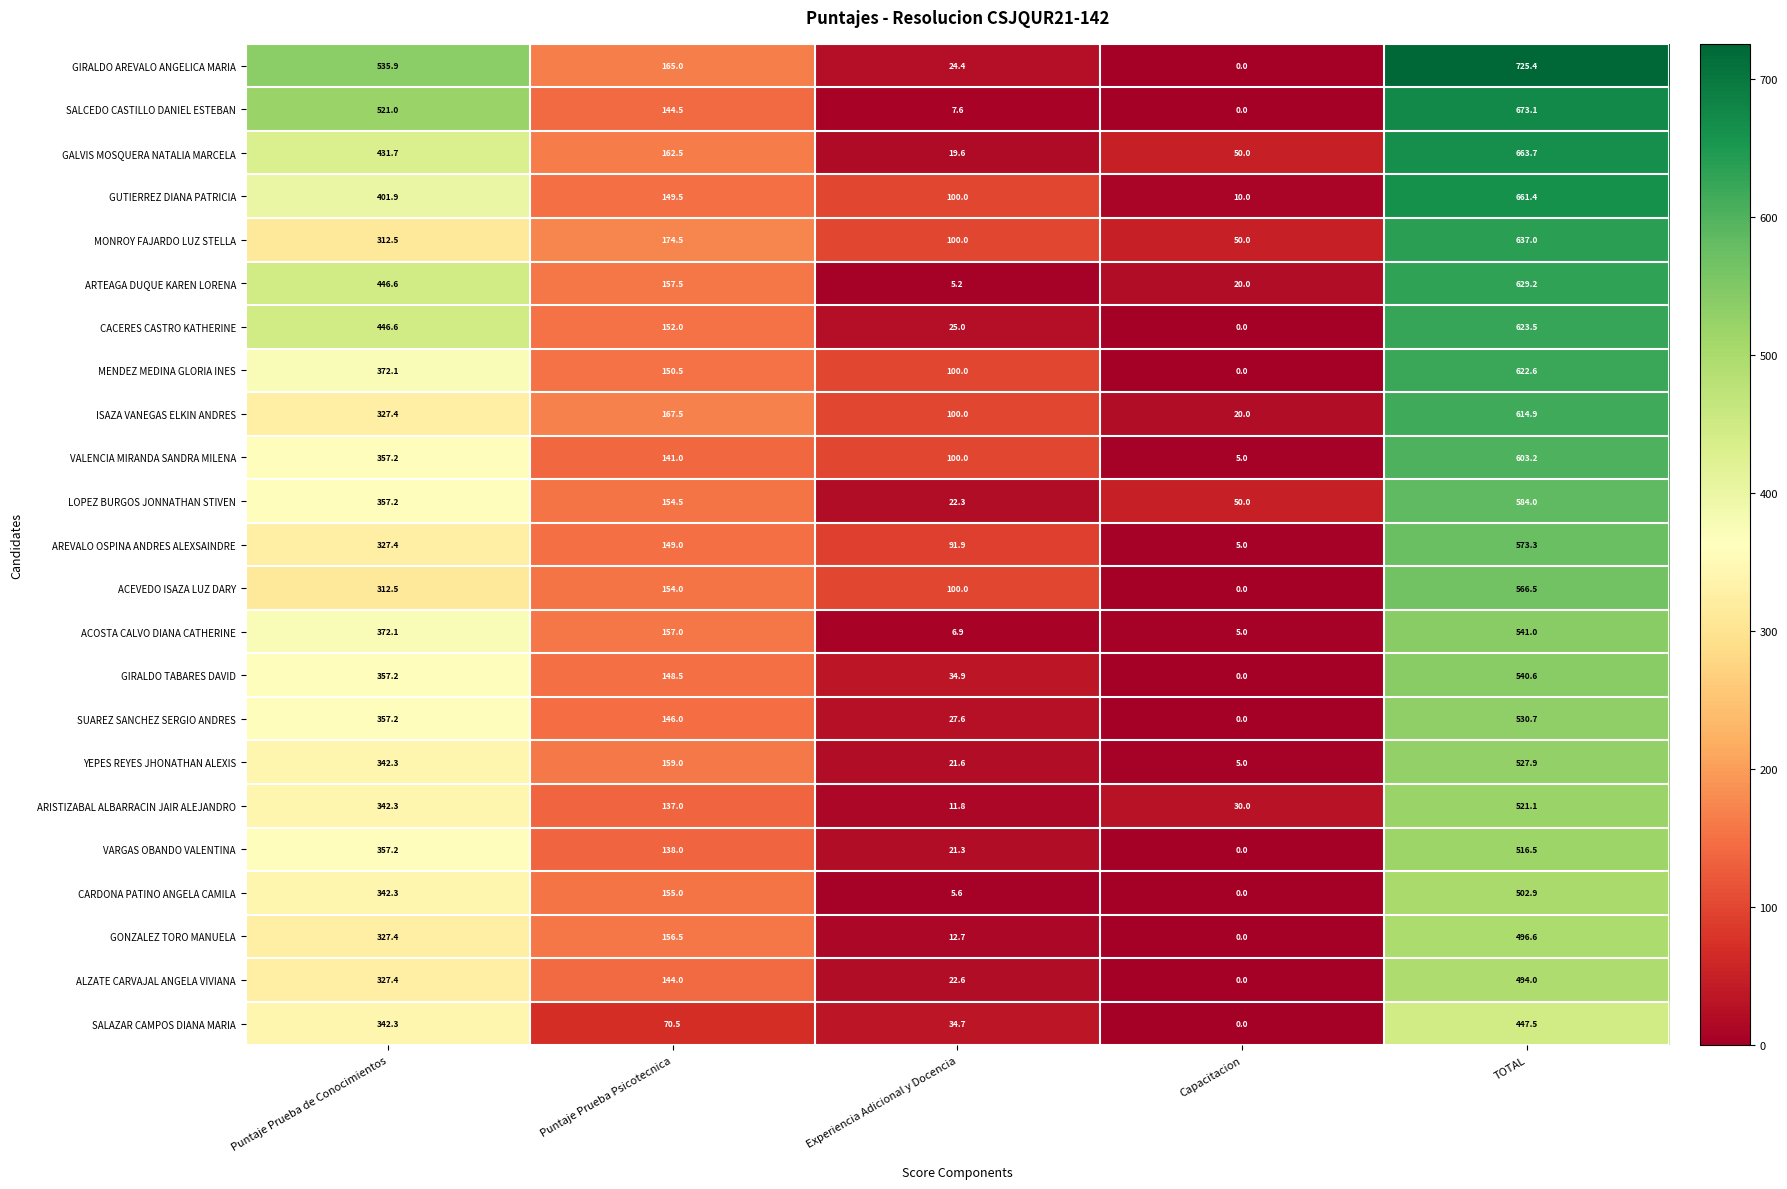

True or false: MENDEZ MEDINA GLORIA INES has a value of 372.1 at Puntaje Prueba de Conocimientos.

True